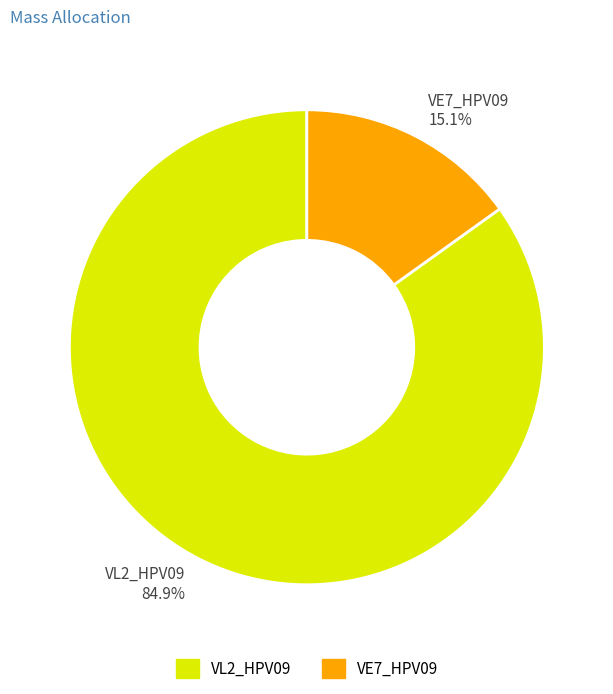

The VL2_HPV09 slice represents 75% of the pie. True or false?

False